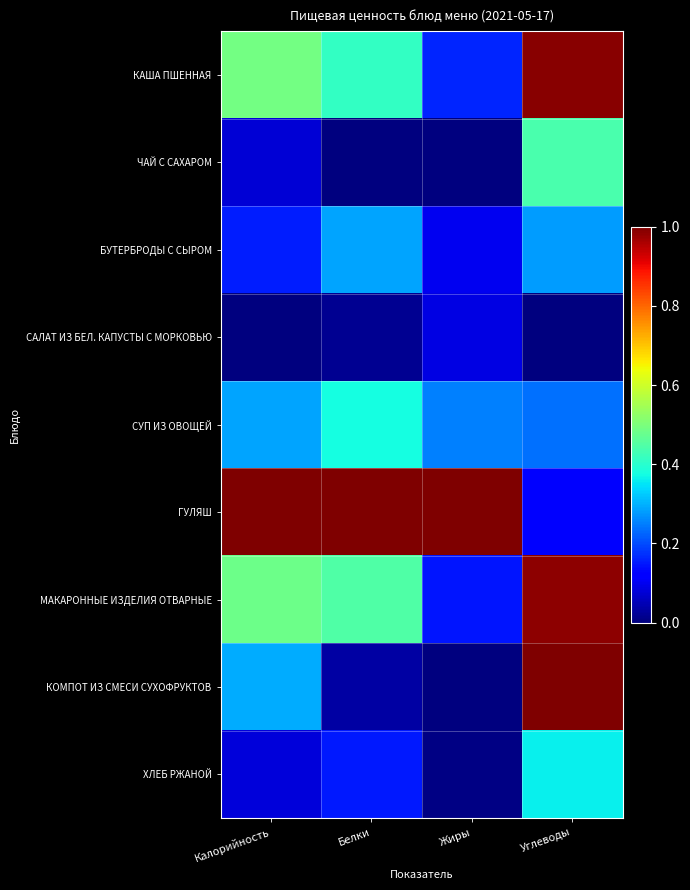

Between Калорийность and Белки, which series saw the biggest shift?

КОМПОТ ИЗ СМЕСИ СУХОФРУКТОВ